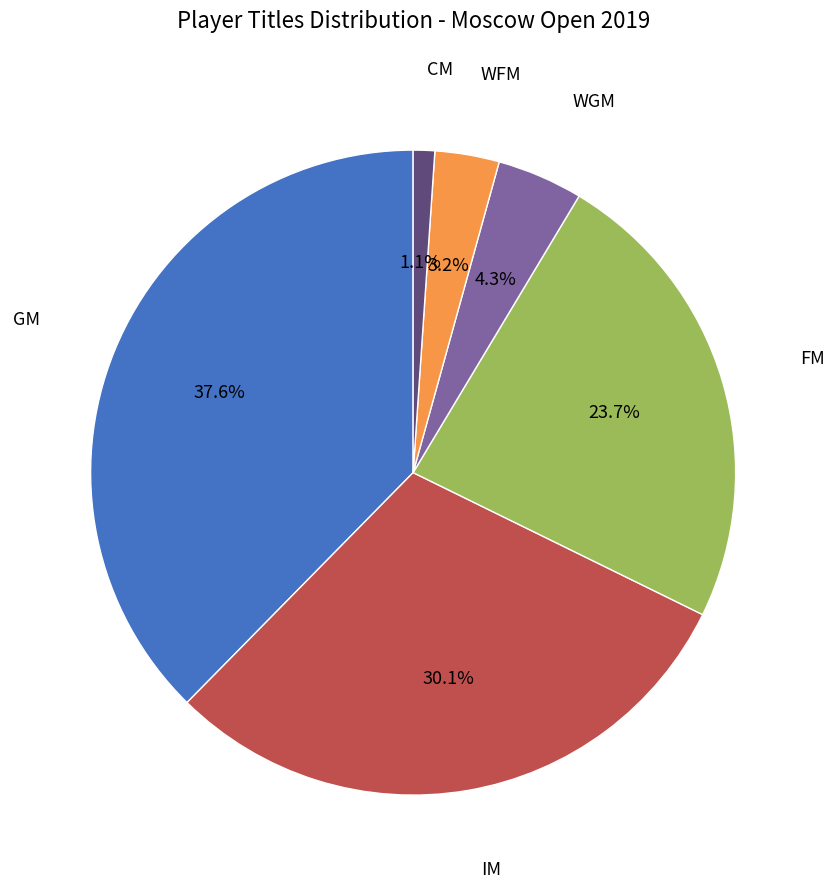

Is there any slice that represents more than half of the pie?

No